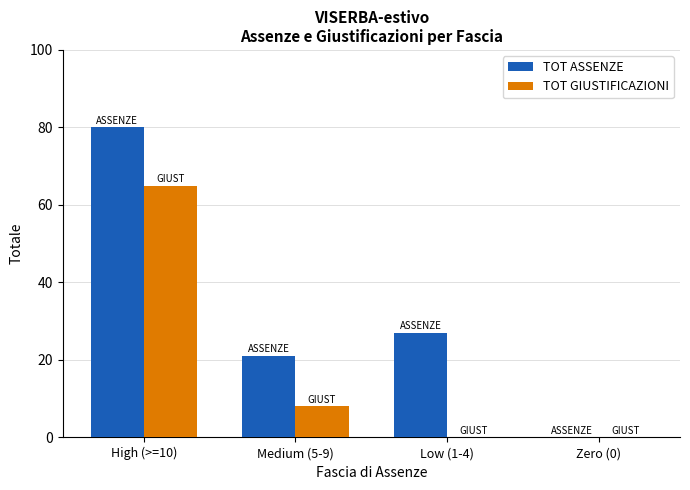

What is the sum of all TOT GIUSTIFICAZIONI values?

73